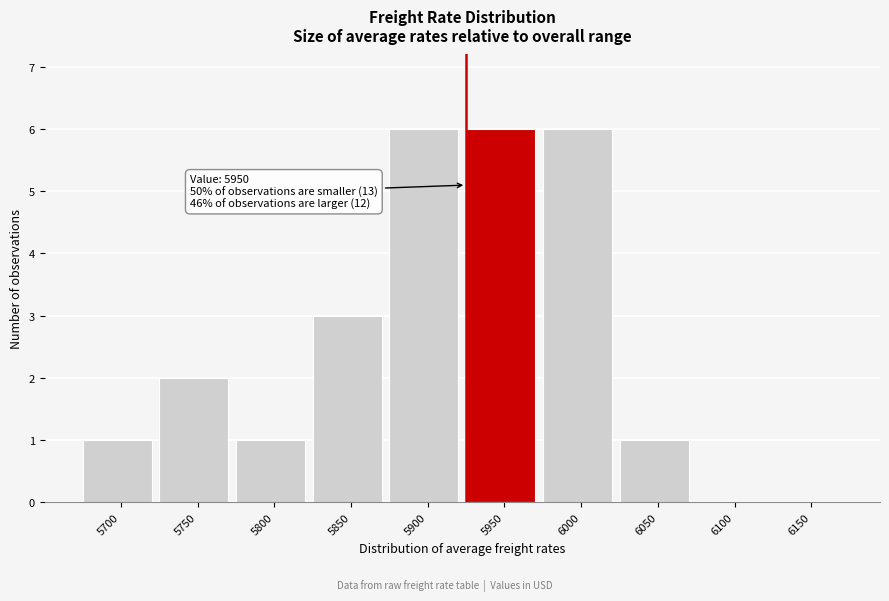

Reading left to right, what are all the values shown in this chart?

5700=1	5750=2	5800=1	5850=3	5900=6	5950=6	6000=6	6050=1	6100=0	6150=0